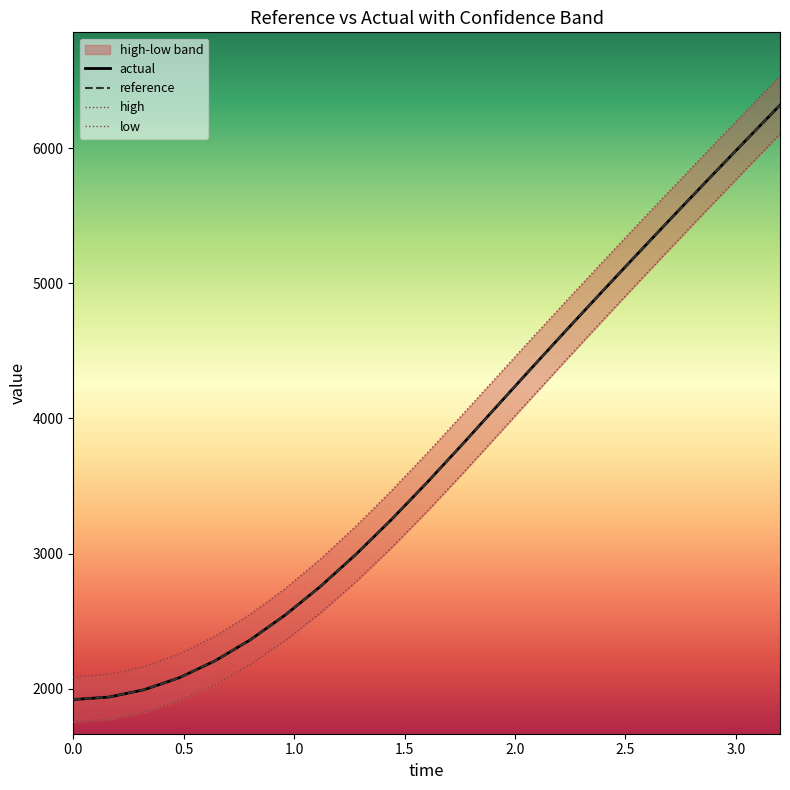

What is the highest value of the reference series?

6318.6